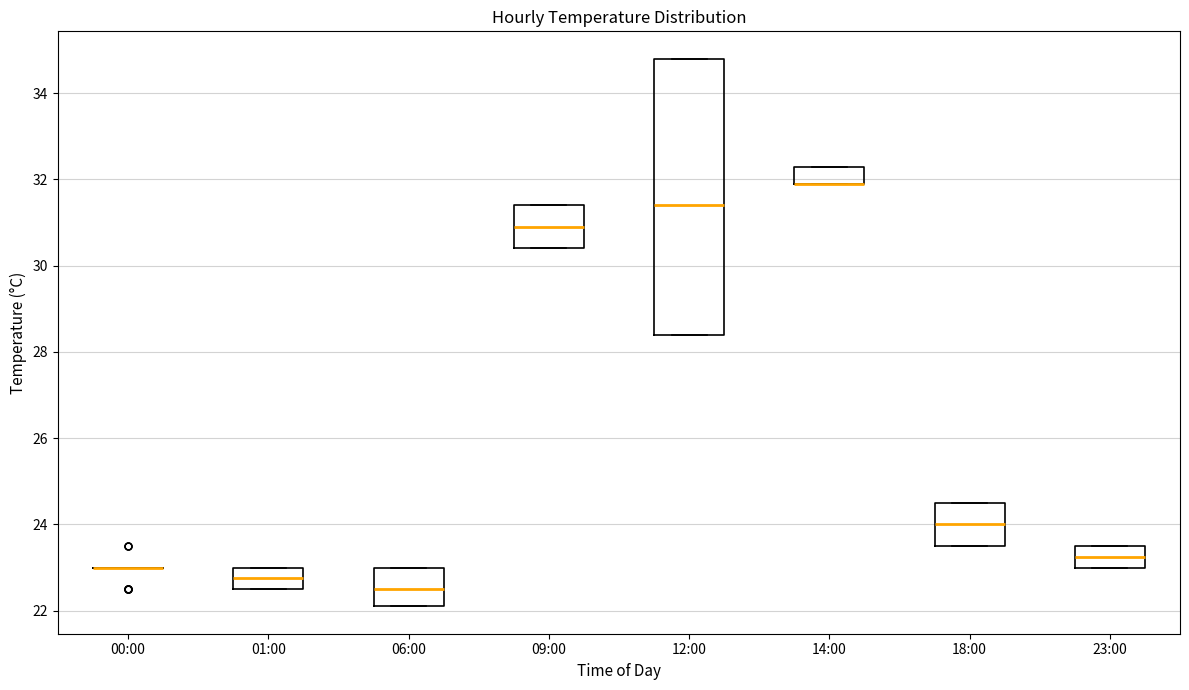

Reading left to right, transcribe this box plot: for each box, give where its median line is, the range the box spans, and where its two whiskers end, as read against the y-axis. The values are not printed on the chart, so give them approximately, as read against the axis.

00:00: box collapsed to a line at 23.0, whiskers 23.0 to 23.0
01:00: median 22.8, box 22.6 to 23.0, whiskers 22.6 to 23.0
06:00: median 22.6, box 22.2 to 23.0, whiskers 22.2 to 23.0
09:00: median 31.0, box 30.4 to 31.4, whiskers 30.4 to 31.4
12:00: median 31.4, box 28.4 to 34.8, whiskers 28.4 to 34.8
14:00: median 32.0 (drawn on the box's lower edge), box 32.0 to 32.4, whiskers 32.0 to 32.4
18:00: median 24.0, box 23.6 to 24.6, whiskers 23.6 to 24.6
23:00: median 23.2, box 23.0 to 23.6, whiskers 23.0 to 23.6